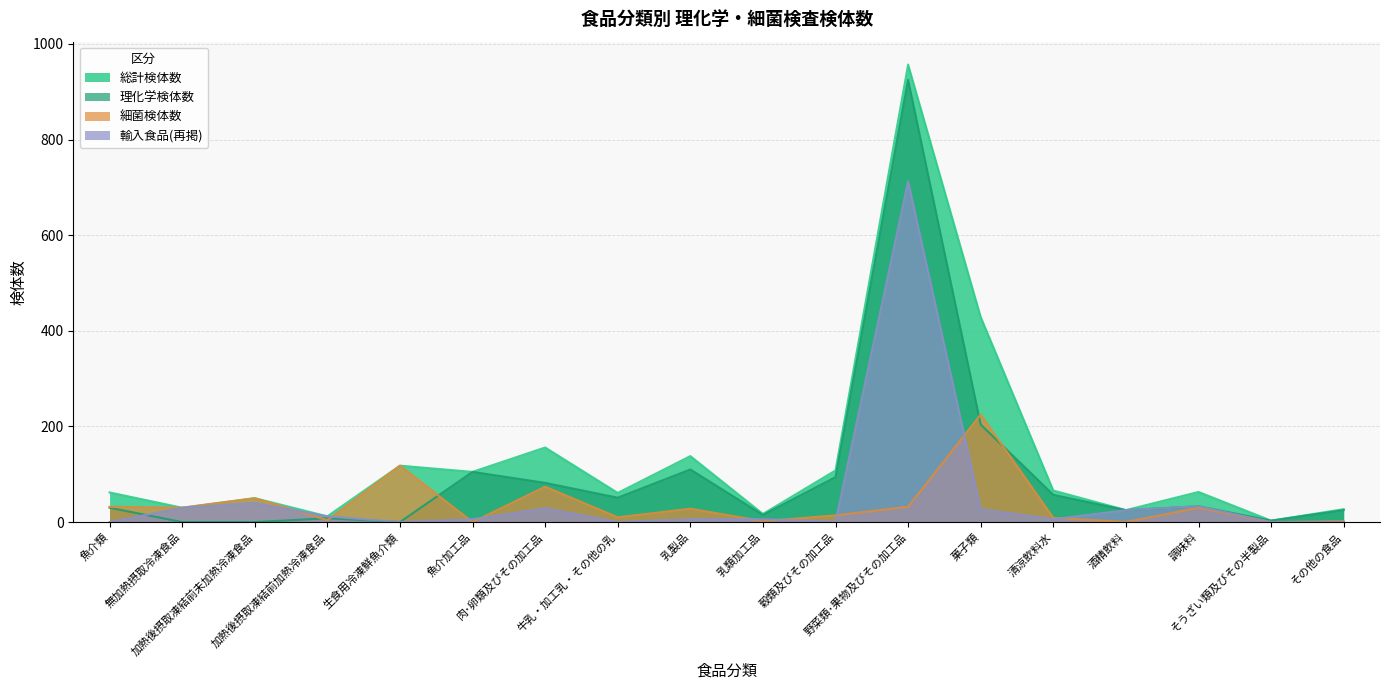

Reading left to right, transcribe all the data shown in this chart.

総計検体数: 魚介類=62	無加熱摂取冷凍食品=30	加熱後摂取凍結前未加熱冷凍食品=50	加熱後摂取凍結前加熱冷凍食品=12	生食用冷凍鮮魚介類=118	魚介加工品=105	肉･卵類及びその加工品=156	牛乳・加工乳・その他の乳=61	乳製品=138	乳類加工品=17	穀類及びその加工品=108	野菜類･果物及びその加工品=957	菓子類=429	清涼飲料水=66	酒精飲料=25	調味料=63	そうざい類及びその半製品=3	その他の食品=27
理化学検体数: 魚介類=30	無加熱摂取冷凍食品=0	加熱後摂取凍結前未加熱冷凍食品=0	加熱後摂取凍結前加熱冷凍食品=8	生食用冷凍鮮魚介類=0	魚介加工品=105	肉･卵類及びその加工品=82	牛乳・加工乳・その他の乳=51	乳製品=110	乳類加工品=15	穀類及びその加工品=94	野菜類･果物及びその加工品=925	菓子類=204	清涼飲料水=57	酒精飲料=25	調味料=33	そうざい類及びその半製品=3	その他の食品=25
細菌検体数: 魚介類=32	無加熱摂取冷凍食品=30	加熱後摂取凍結前未加熱冷凍食品=50	加熱後摂取凍結前加熱冷凍食品=4	生食用冷凍鮮魚介類=118	魚介加工品=0	肉･卵類及びその加工品=74	牛乳・加工乳・その他の乳=10	乳製品=28	乳類加工品=2	穀類及びその加工品=14	野菜類･果物及びその加工品=32	菓子類=225	清涼飲料水=9	酒精飲料=0	調味料=30	そうざい類及びその半製品=0	その他の食品=2
輸入食品(再掲): 魚介類=0	無加熱摂取冷凍食品=30	加熱後摂取凍結前未加熱冷凍食品=40	加熱後摂取凍結前加熱冷凍食品=12	生食用冷凍鮮魚介類=0	魚介加工品=6	肉･卵類及びその加工品=29	牛乳・加工乳・その他の乳=0	乳製品=6	乳類加工品=6	穀類及びその加工品=1	野菜類･果物及びその加工品=713	菓子類=27	清涼飲料水=6	酒精飲料=25	調味料=33	そうざい類及びその半製品=0	その他の食品=0